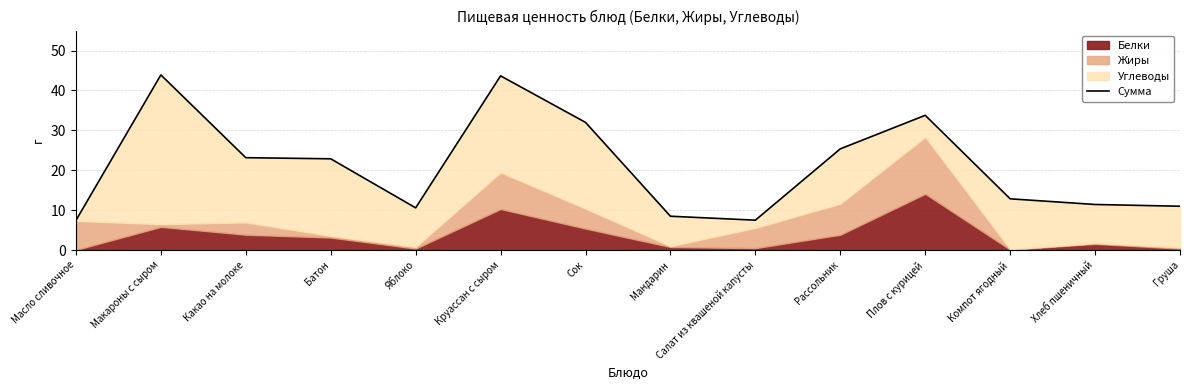

Where does the data first go above 22?

Макароны с сыром